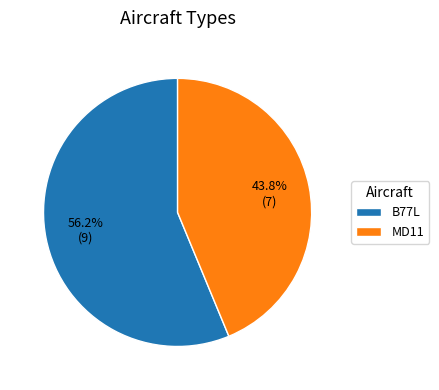

To the nearest percent, what is the combined percentage of B77L and MD11?

100%